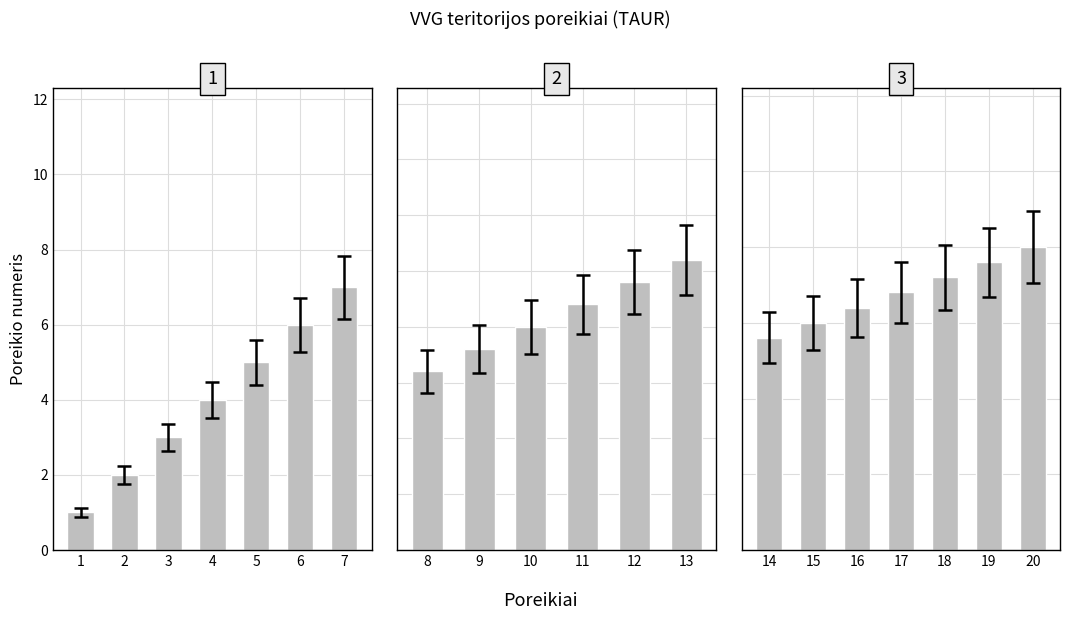

How many data points does each series have?

20